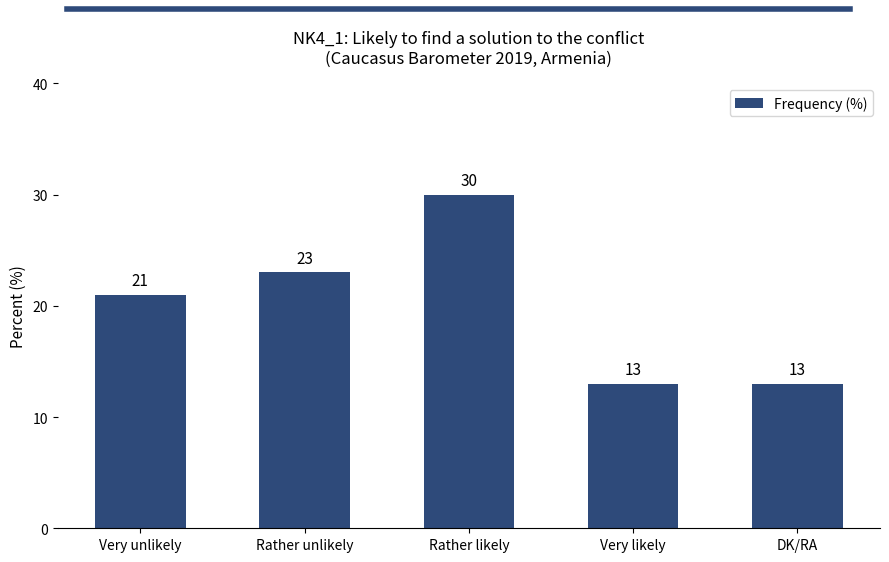

The value at Very unlikely is 21. True or false?

True